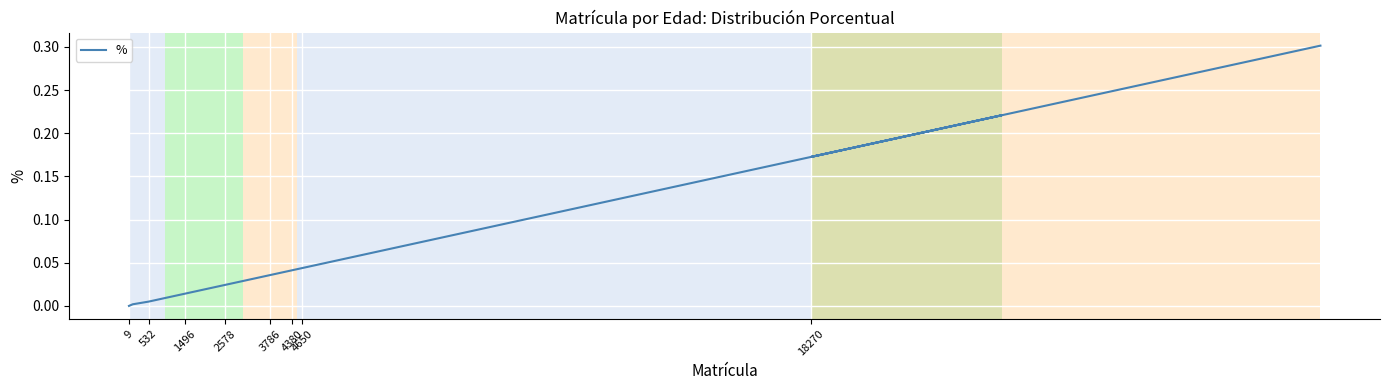

True or false: there are more than 1 points higher than both neighbors.

False